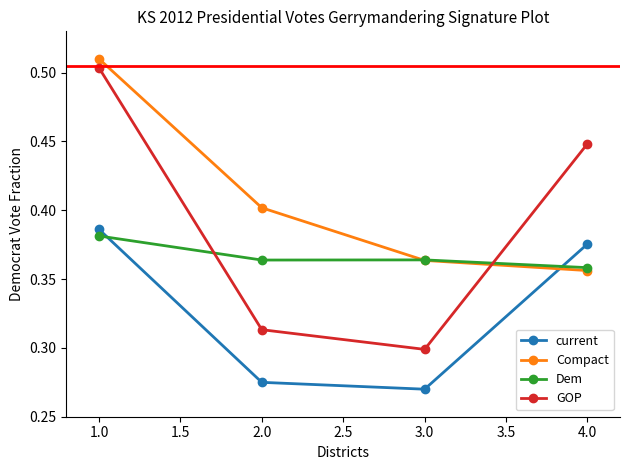

What are all the series names shown in the legend?

current, Compact, Dem, GOP